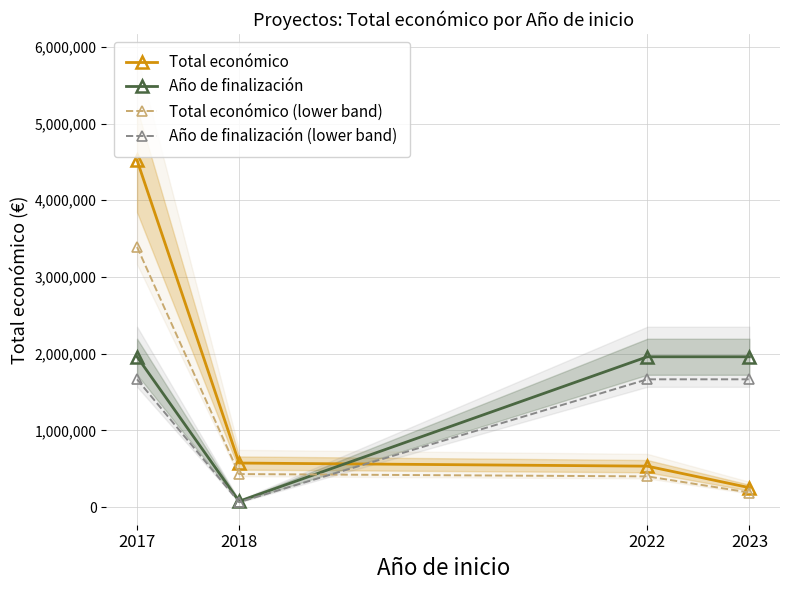

True or false: Total económico has more than 2 interior local peaks.

False